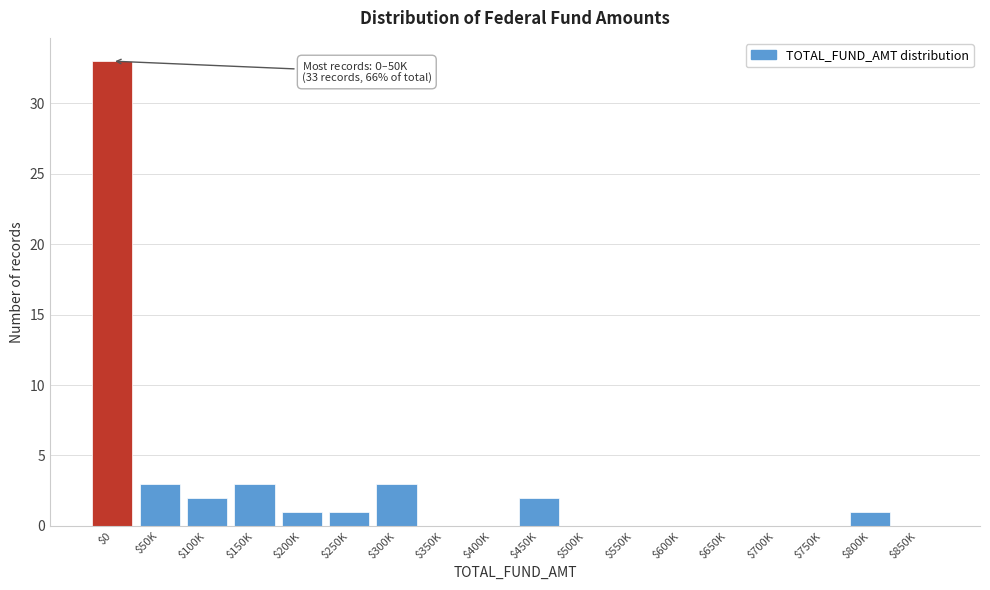

What is the sum of all values?

49